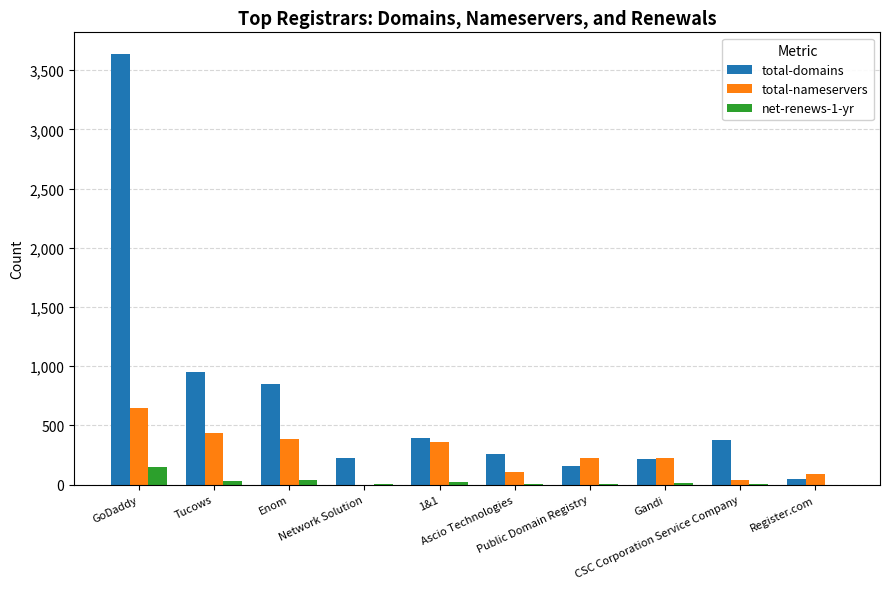

What is the total value across all series at GoDaddy?

4432